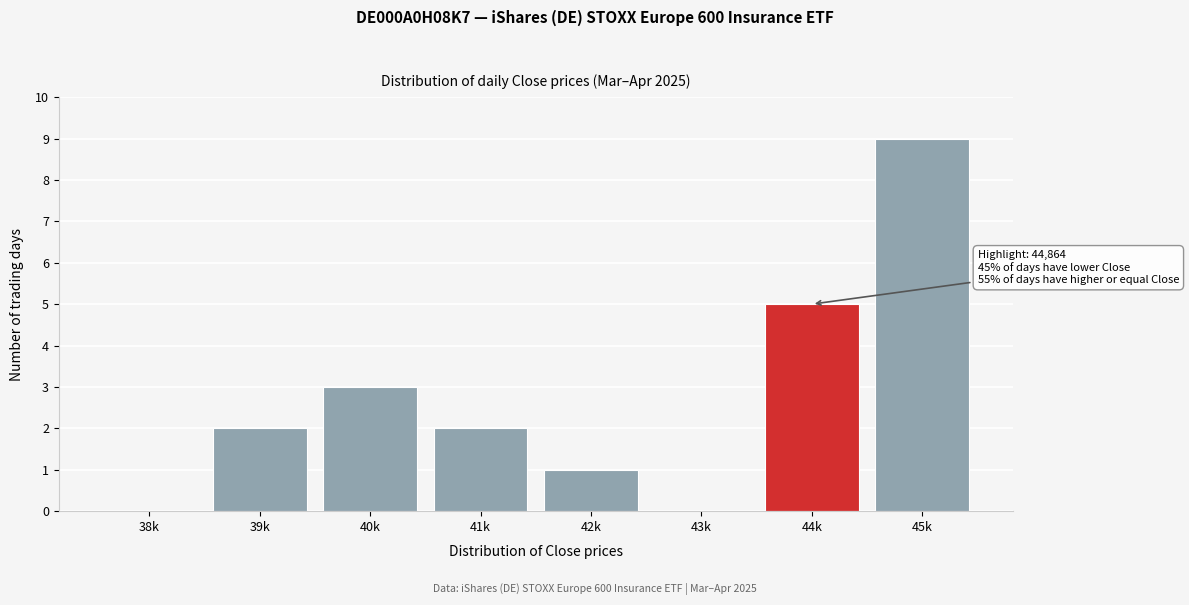

Reading right to left, transcribe all the data shown in this chart.

45k=9	44k=5	43k=0	42k=1	41k=2	40k=3	39k=2	38k=0